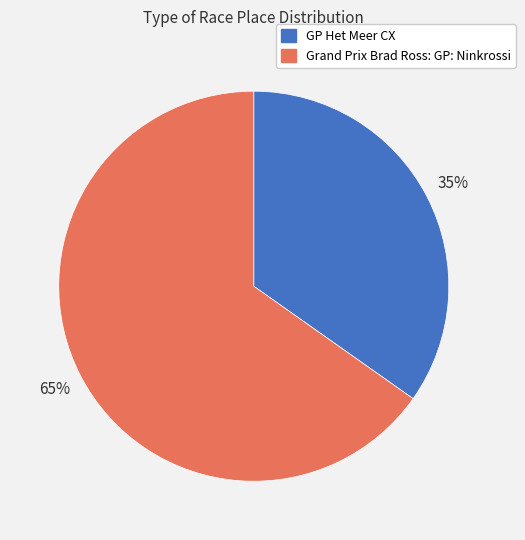

To the nearest percent, what is the difference between the largest and smallest slice percentages?

30%